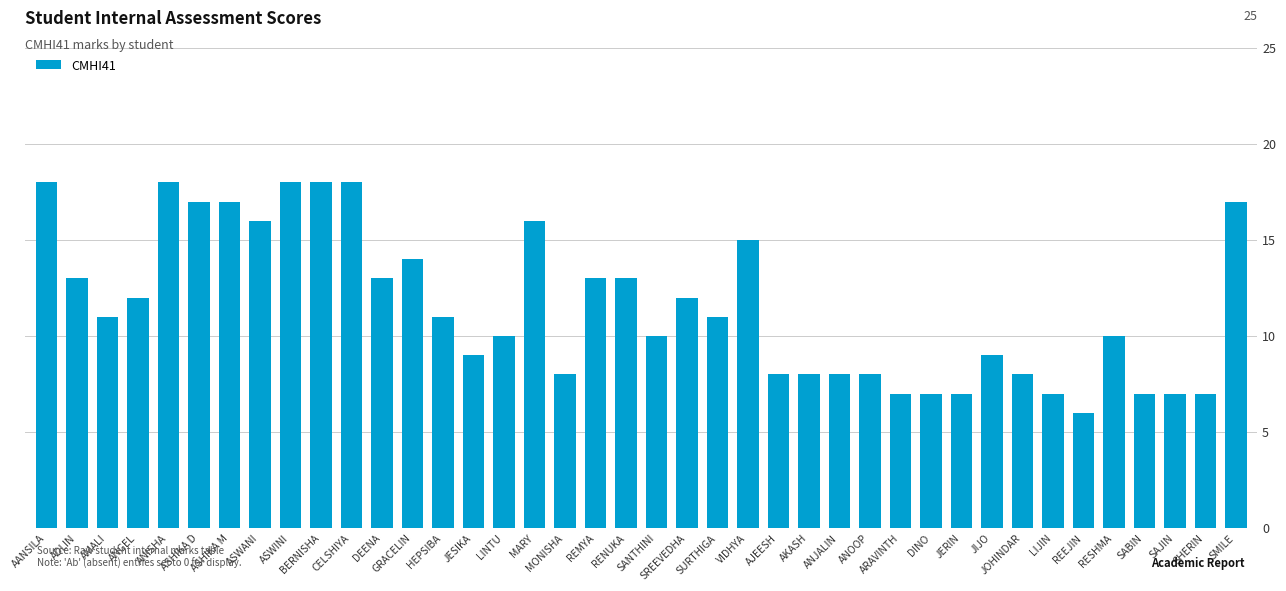

Is it true that the value at ASHIKA M is 5?

False